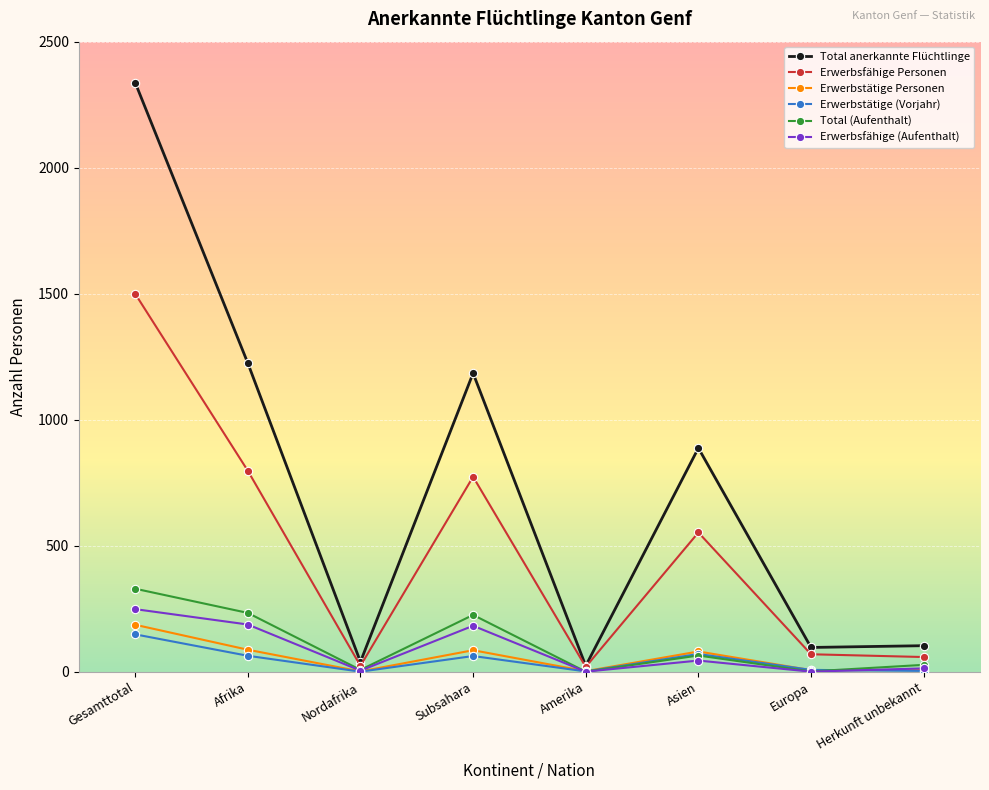

The value of Erwerbstätige (Vorjahr) at Afrika is 64. True or false?

True